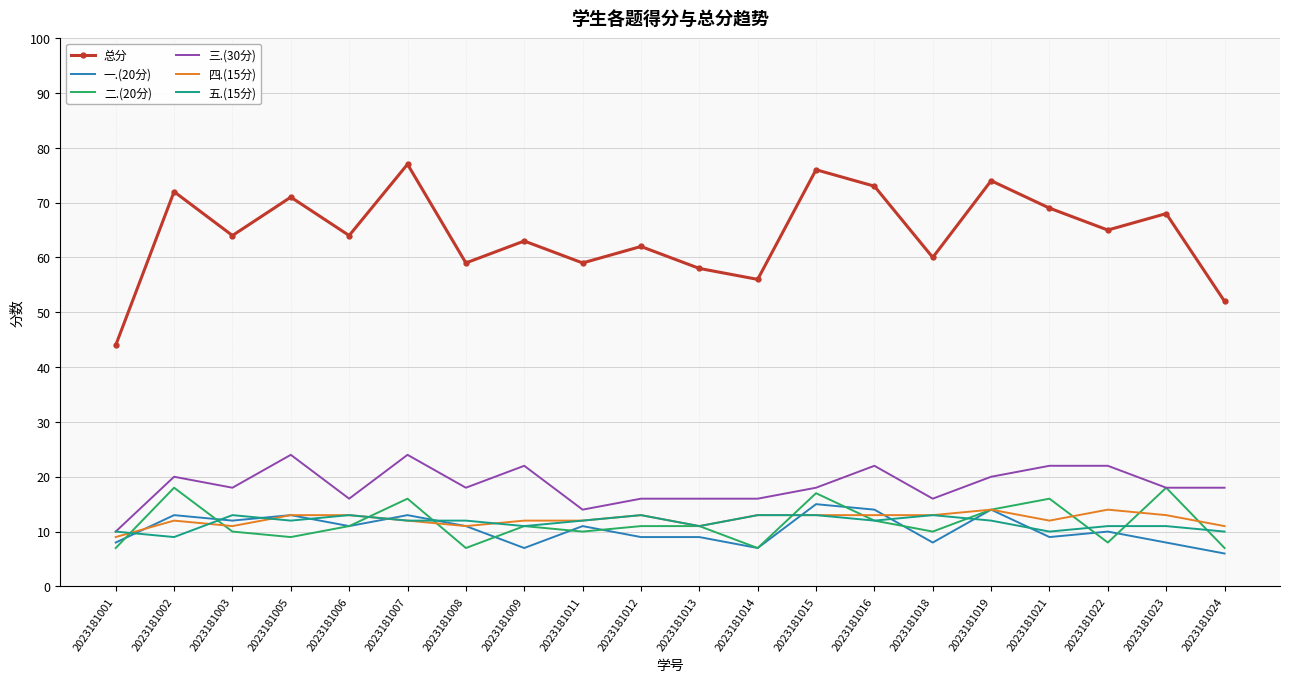

Is it true that 总分 equals 28 at 2023181022?

False